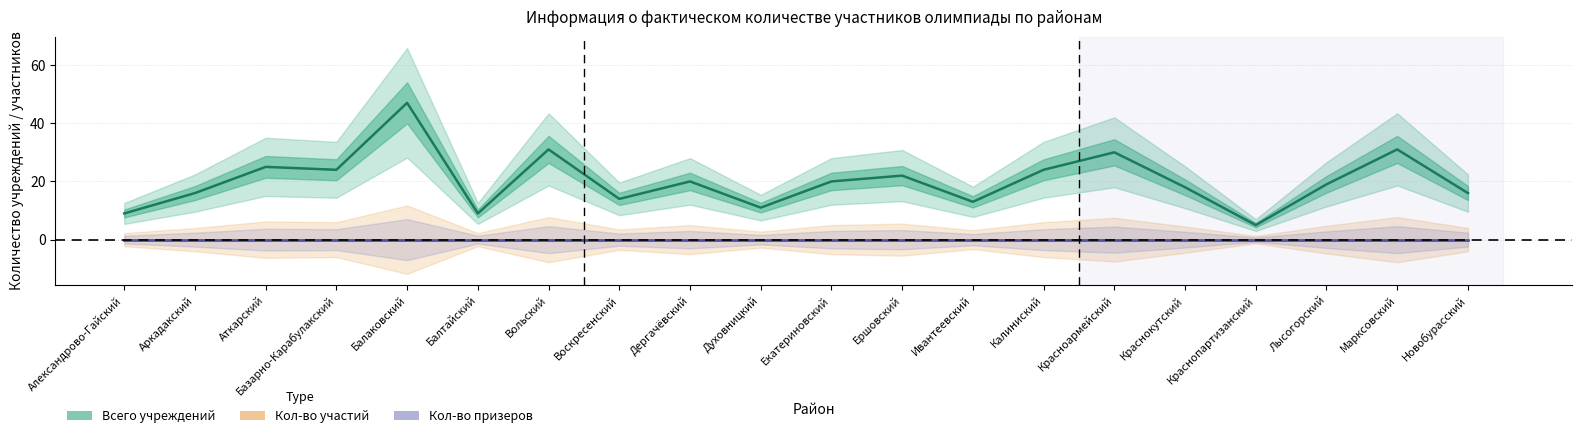

Rank the categories by Кол-во участий value from highest to lowest.

Александрово-Гайский, Аркадакский, Аткарский, Базарно-Карабулакский, Балаковский, Балтайский, Вольский, Воскресенский, Дергачёвский, Духовницкий, Екатериновский, Ершовский, Ивантеевский, Калиниский, Красноармейский, Краснокутский, Краснопартизанский, Лысогорский, Марксовский, Новобурасский